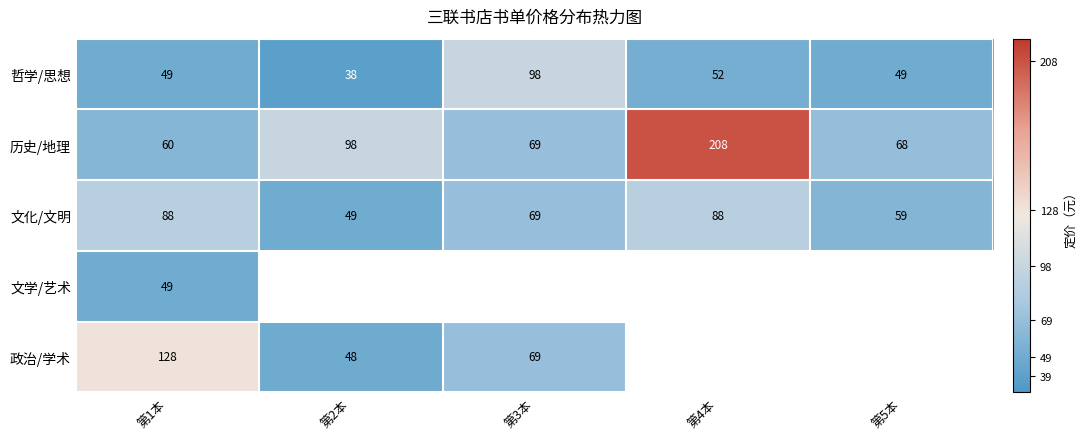

What is the spread (max minus min) of values at 第1本?

79